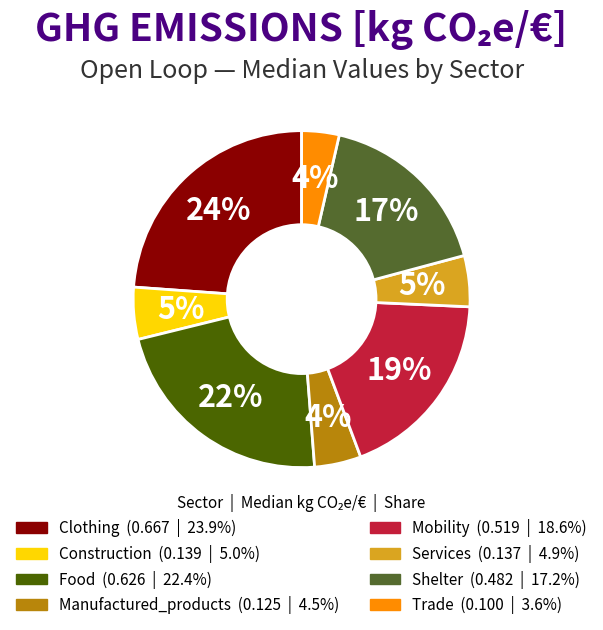

Which category has the biggest portion of the pie?

Clothing